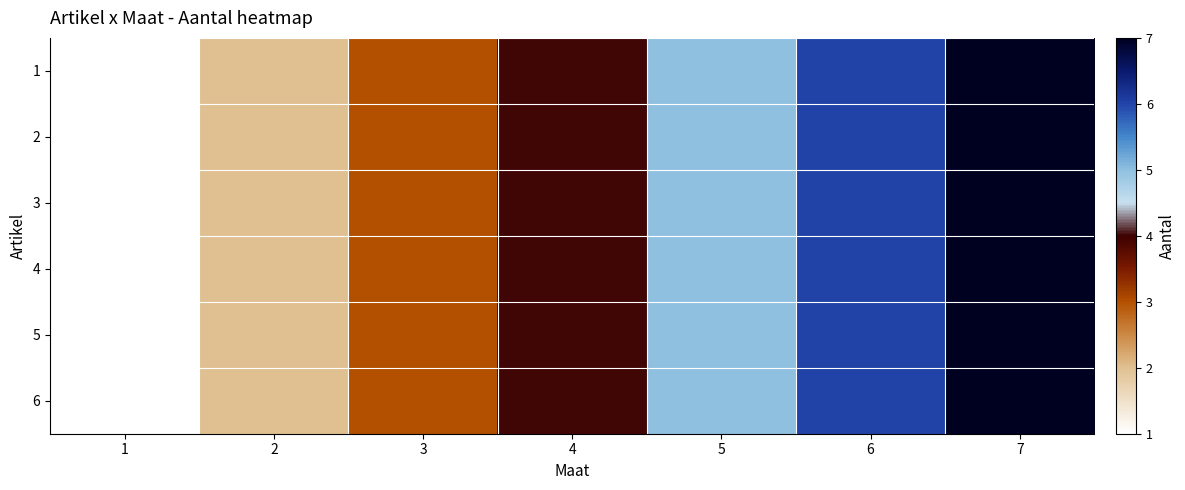

What is the maximum value shown in the chart?

7